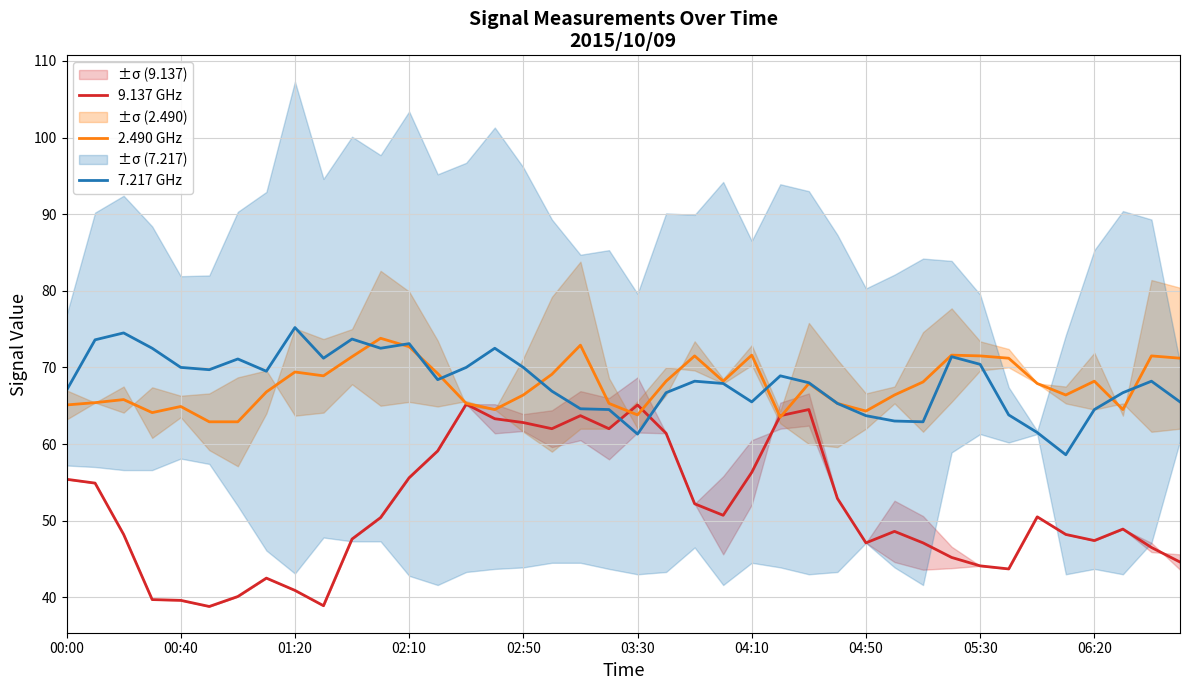

What is the minimum value for 9.137 GHz?

38.8